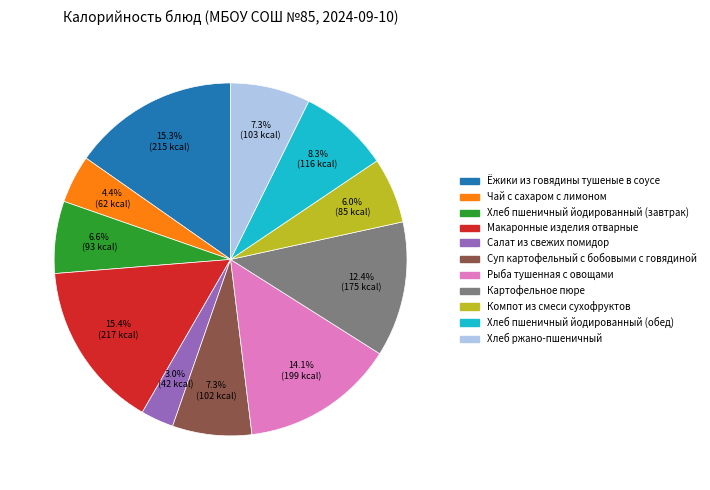

Count the number of slices in the pie.

11